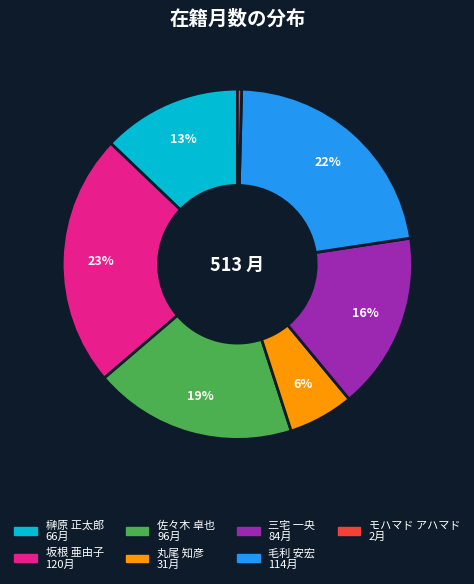

Which slice is the smallest?

モハマド アハマド